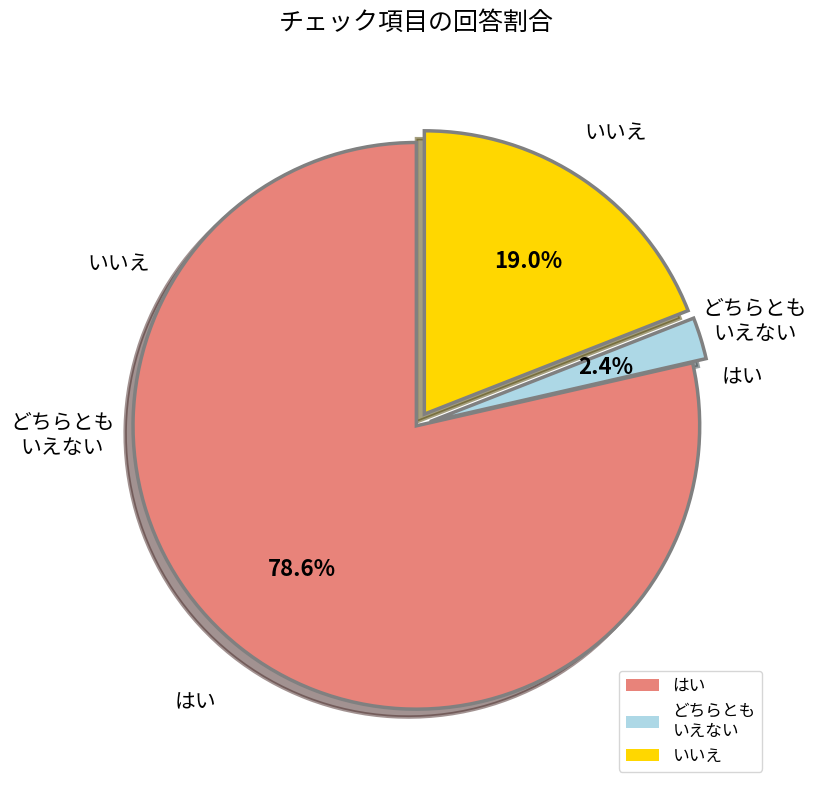

Count the number of slices in the pie.

3